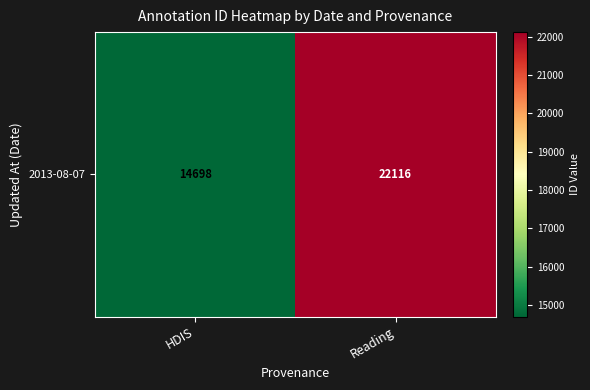

What is the greatest value displayed?

22116